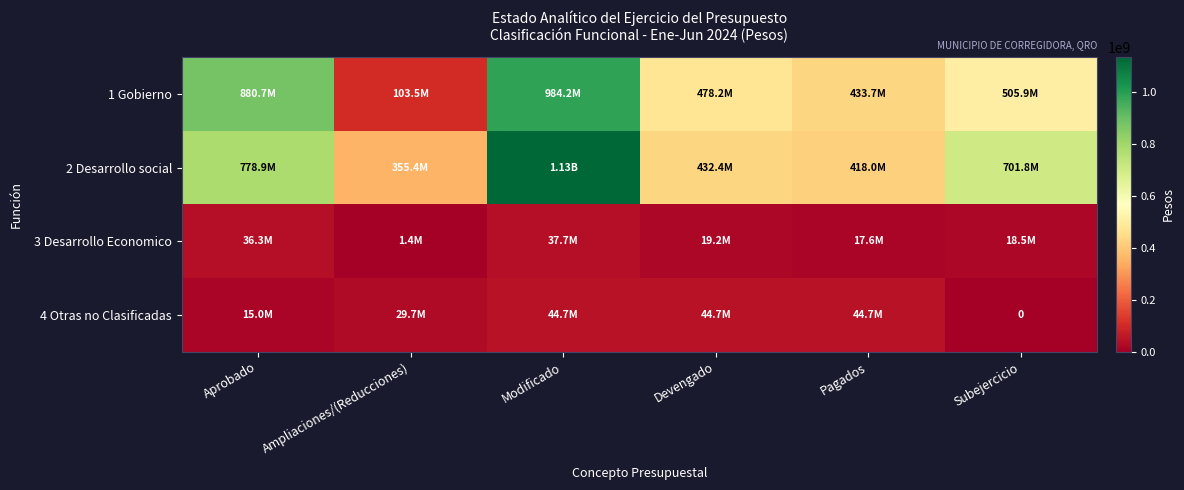

The value of 1 Gobierno at Aprobado is 528077846.7. True or false?

False